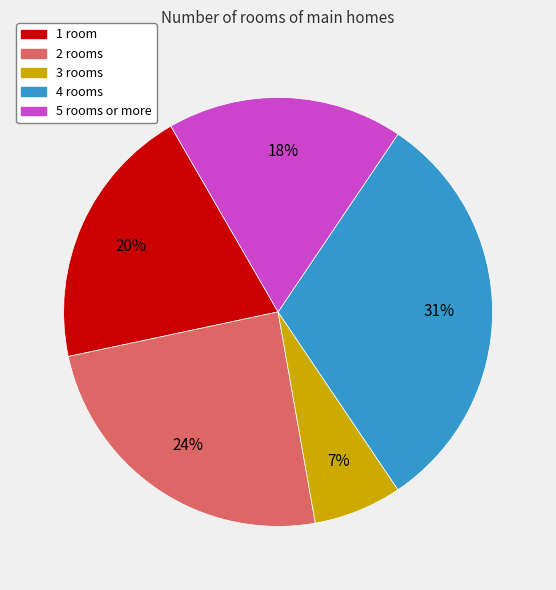

Count the number of slices in the pie.

5